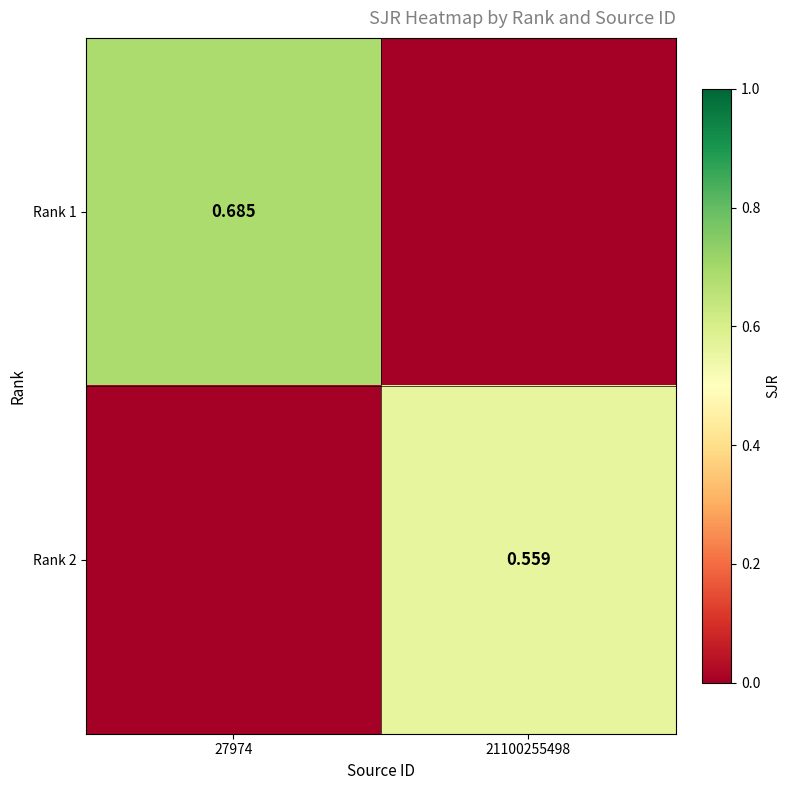

True or false: Rank 1 has a value of 0.7 at 27974.

True